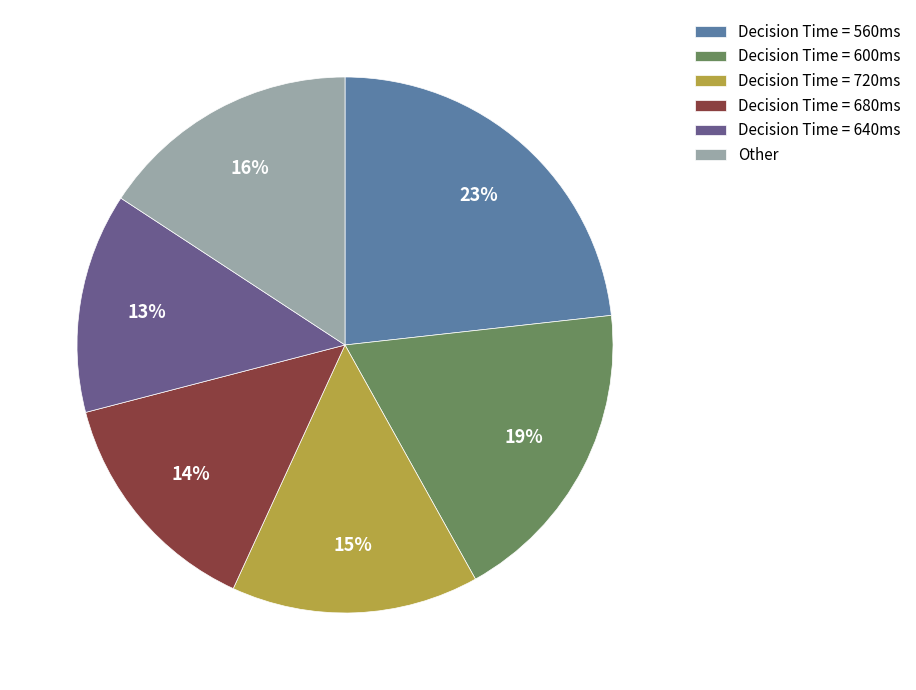

Is the sum of Decision Time = 560ms and Decision Time = 600ms greater than half?

No